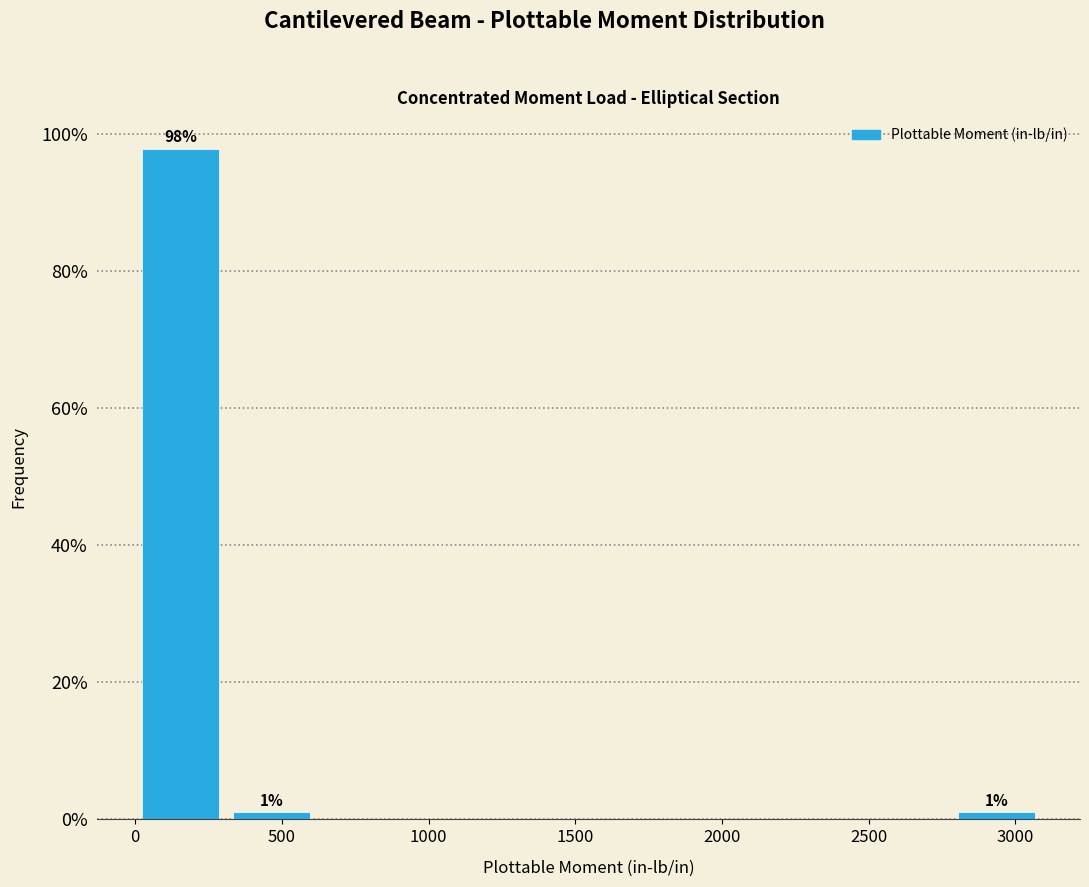

Which range on the x-axis has the tallest bar?

0 to 300